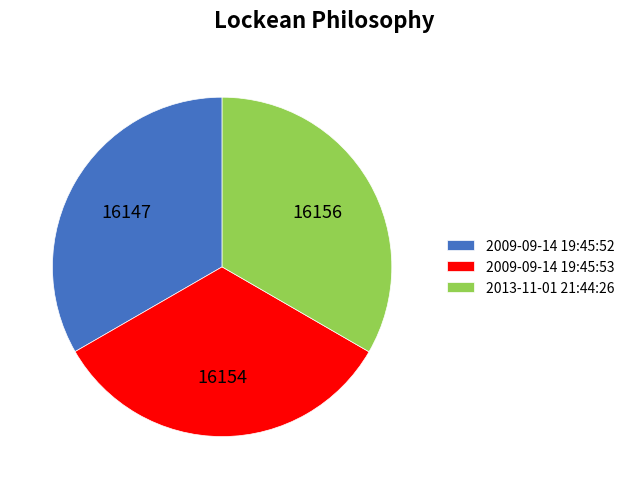

Approximately how many times larger is the value at 2013-11-01 21:44:26 compared to 2009-09-14 19:45:53?

1.0